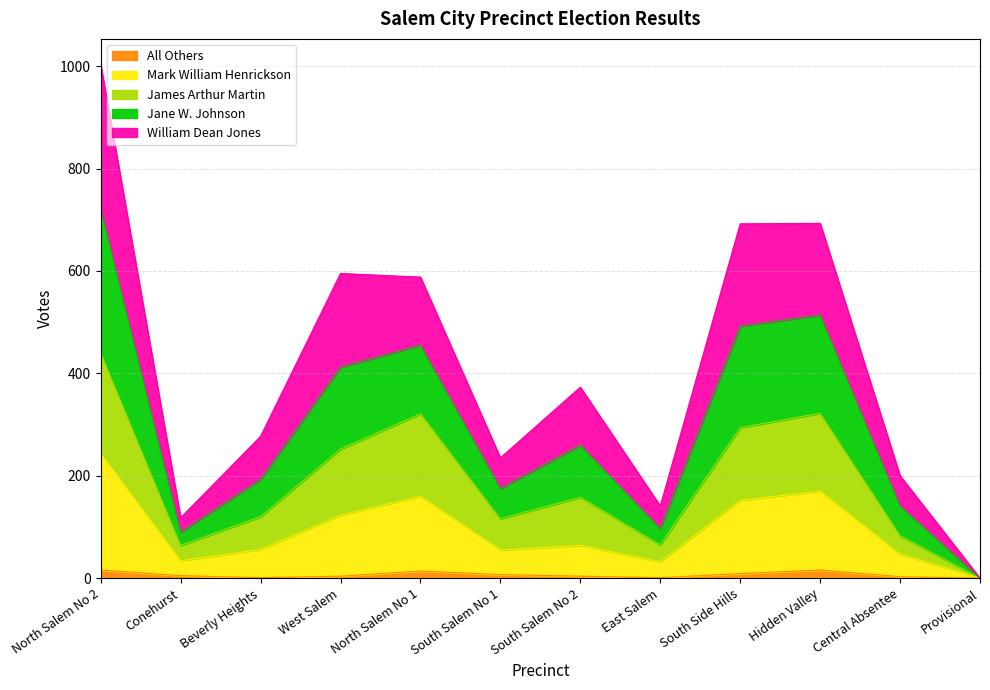

The value of Jane W. Johnson at Beverly Heights is 159. True or false?

False